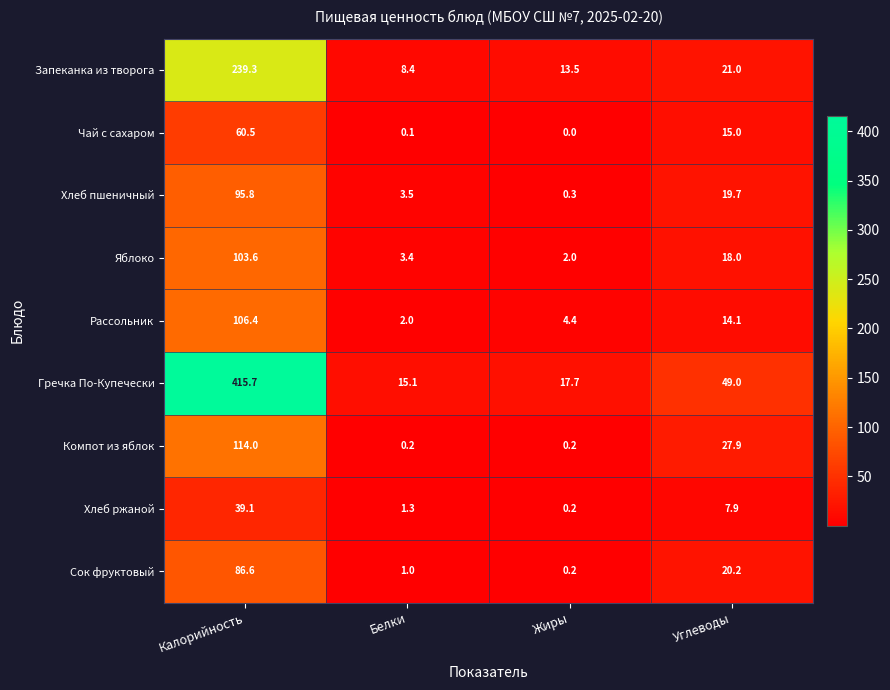

True or false: Сок фруктовый has a value of 144.9 at Калорийность.

False